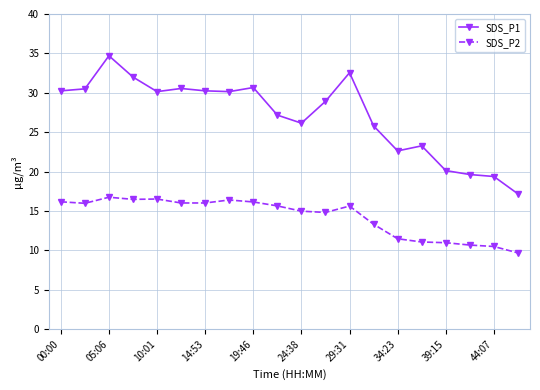

Which series has the widest spread of values?

SDS_P1